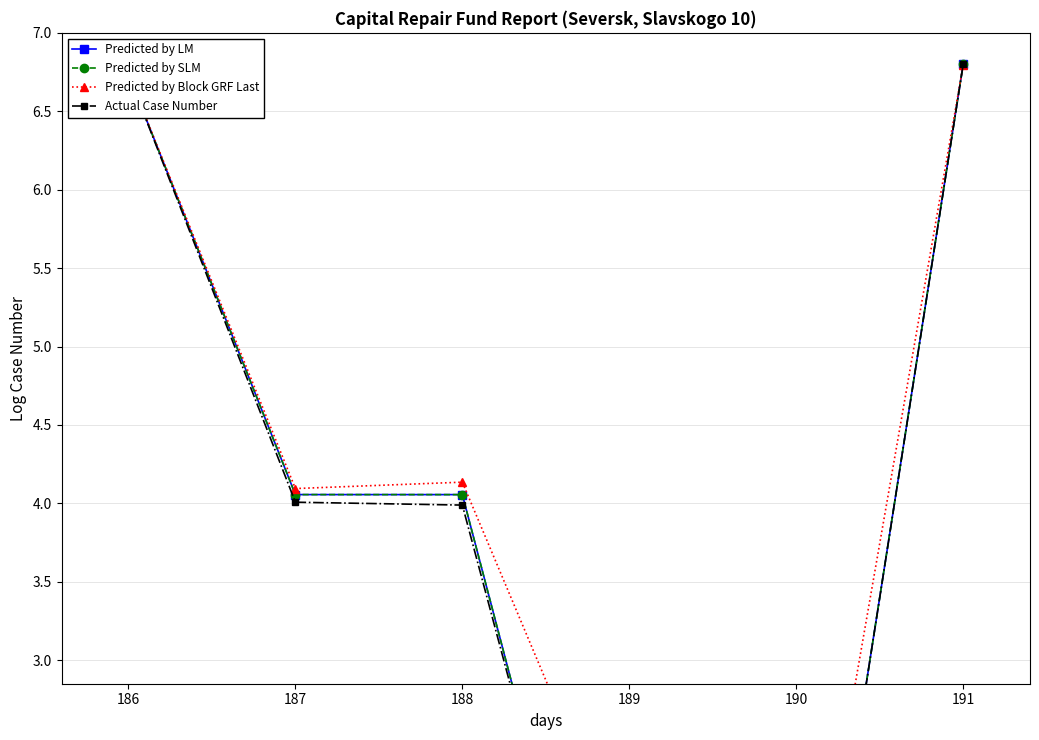

What is the highest value of the Predicted by SLM series?

6.8